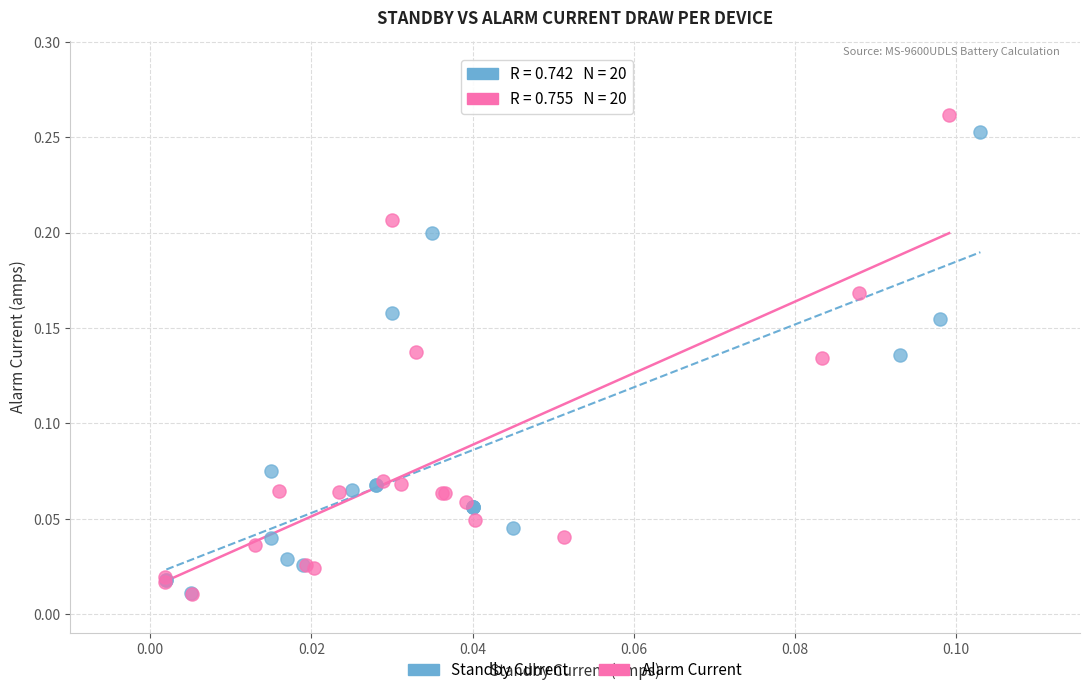

What are all the series names shown in the legend?

Standby Current, Alarm Current